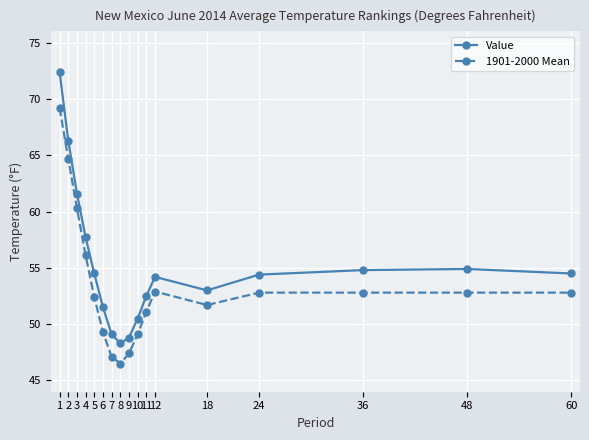

Which series has the largest total across all categories?

Value